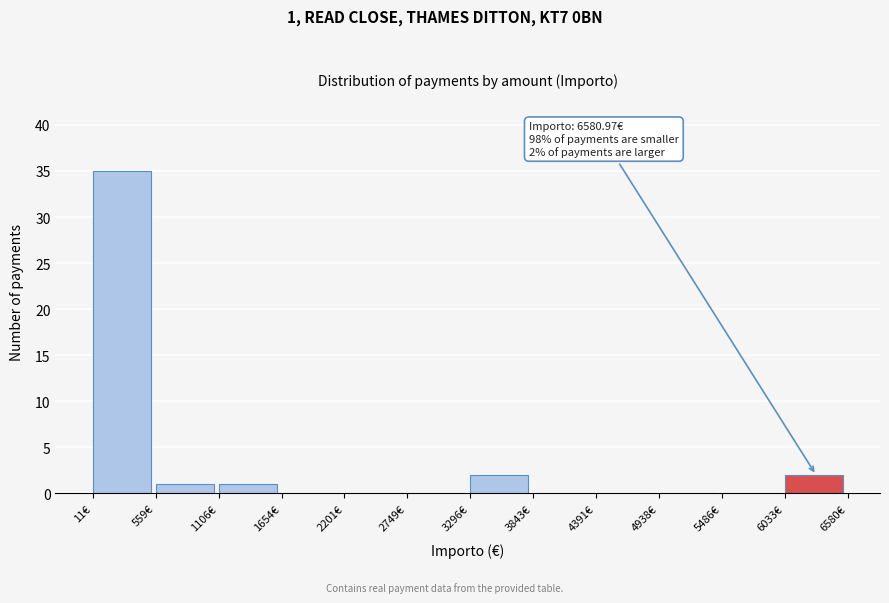

Over which range of the x-axis is the bar tallest?

0 to 600